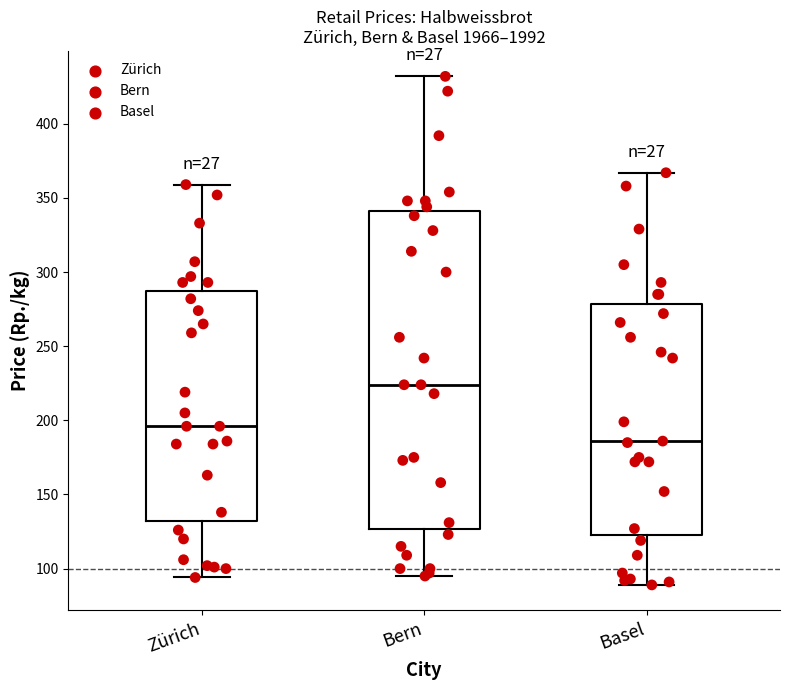

Where does the upper whisker of the box for Bern end on the y-axis? The values are not printed on the chart, so give them approximately, as read against the axis.

430